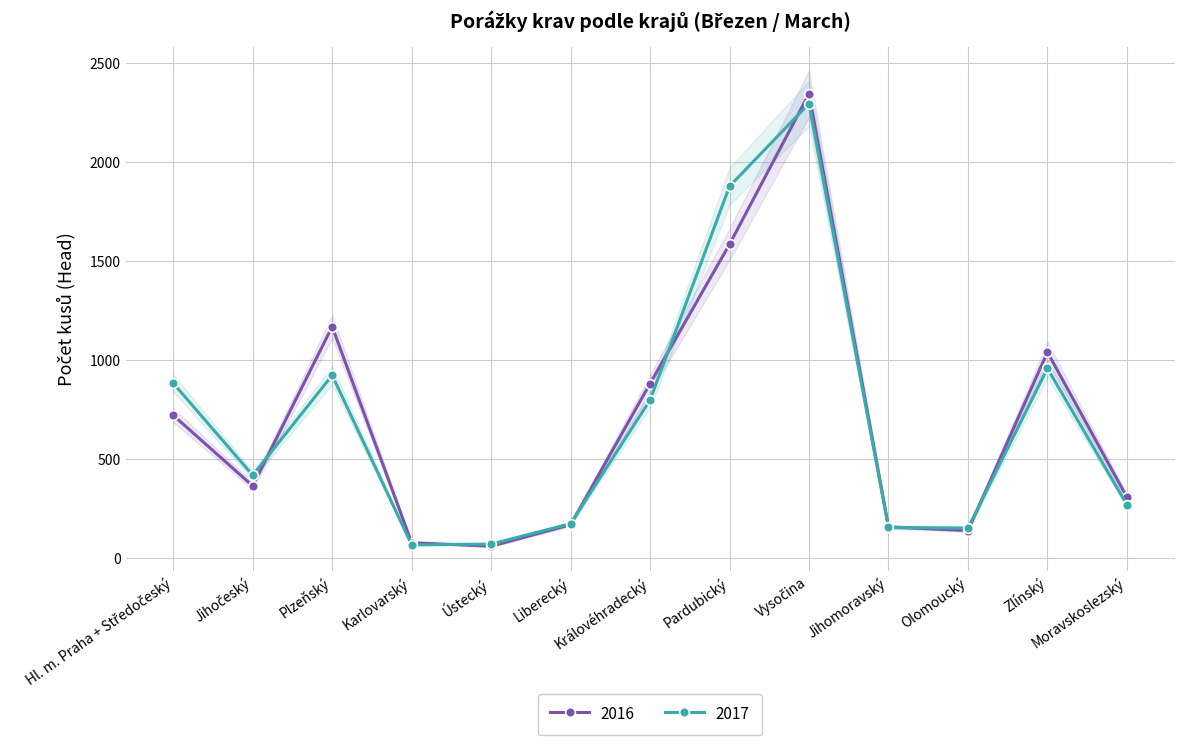

What is the spread (max minus min) of values at Liberecký?

5